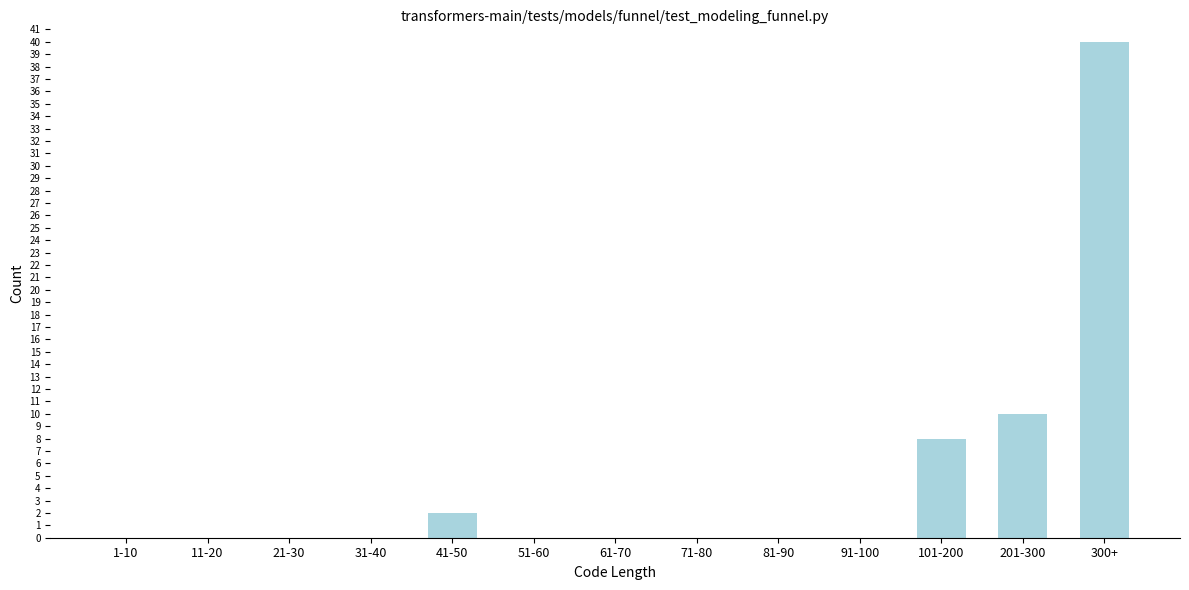

Reading left to right, transcribe all the data shown in this chart.

1-10=0	11-20=0	21-30=0	31-40=0	41-50=2	51-60=0	61-70=0	71-80=0	81-90=0	91-100=0	101-200=8	201-300=10	300+=40